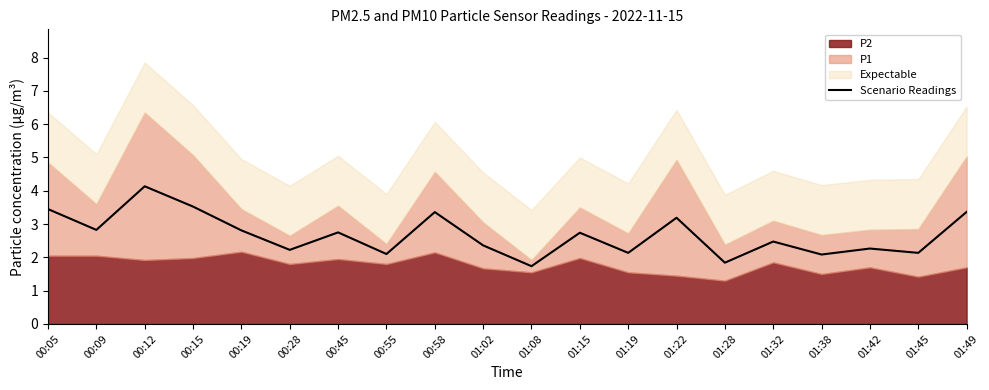

What is the difference between the values at 00:45 and 00:09?

0.1